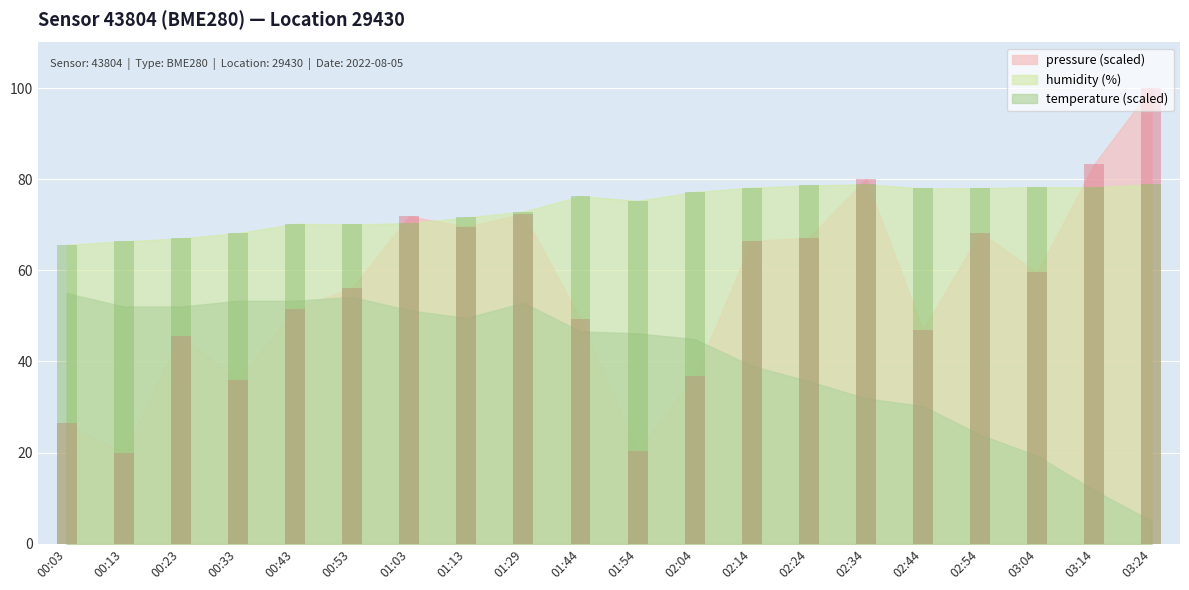

Which series has the largest total across all categories?

humidity